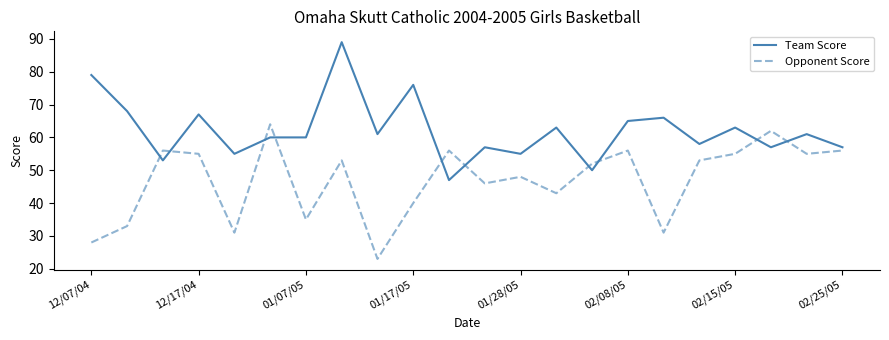

Which series has the largest range (max minus min)?

Team Score